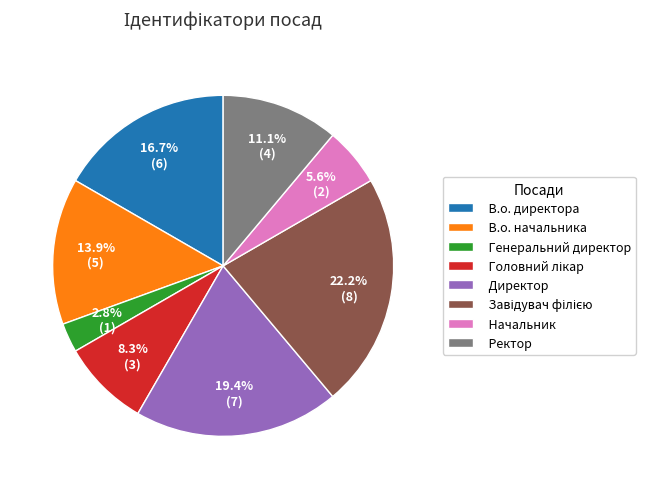

To the nearest percent, what is the difference between the largest and smallest slice percentages?

19%